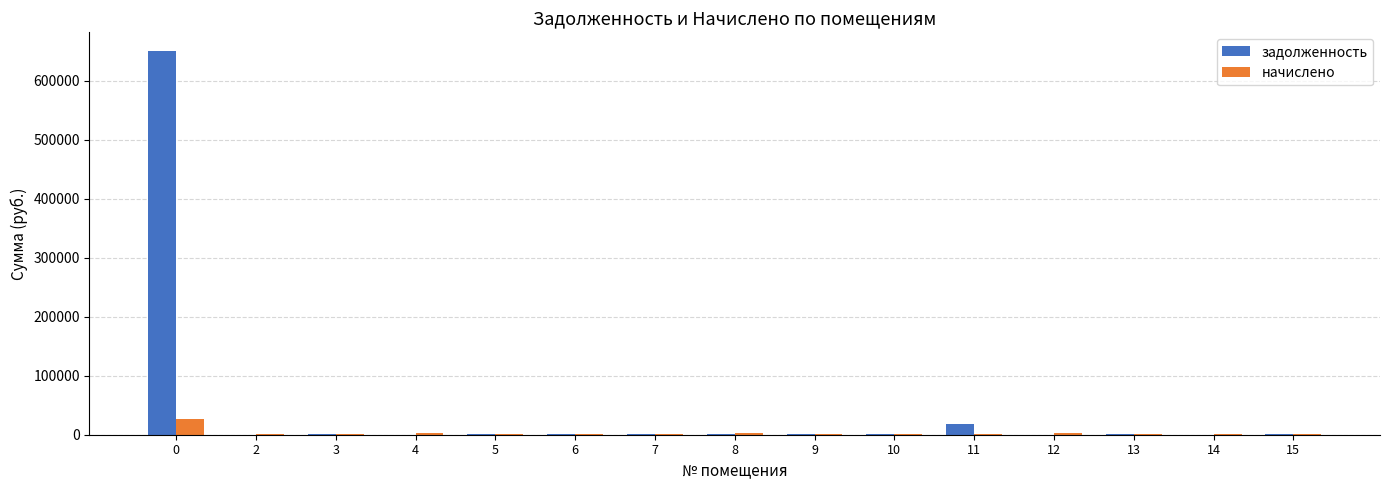

What is the sum of the задолженность values at 10 and 5?

1142.0